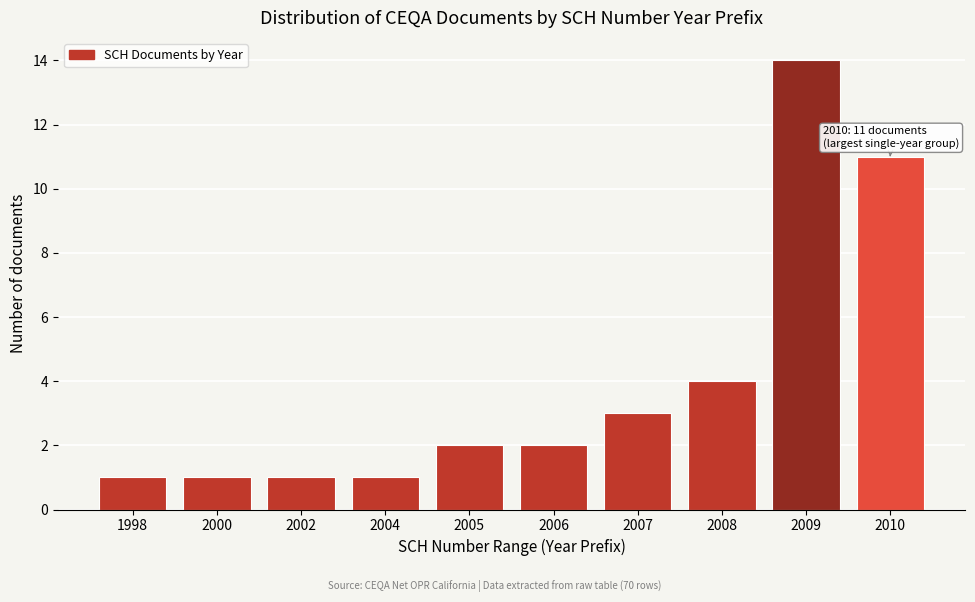

Reading right to left, extract all data points from this chart.

11	14	4	3	2	2	1	1	1	1